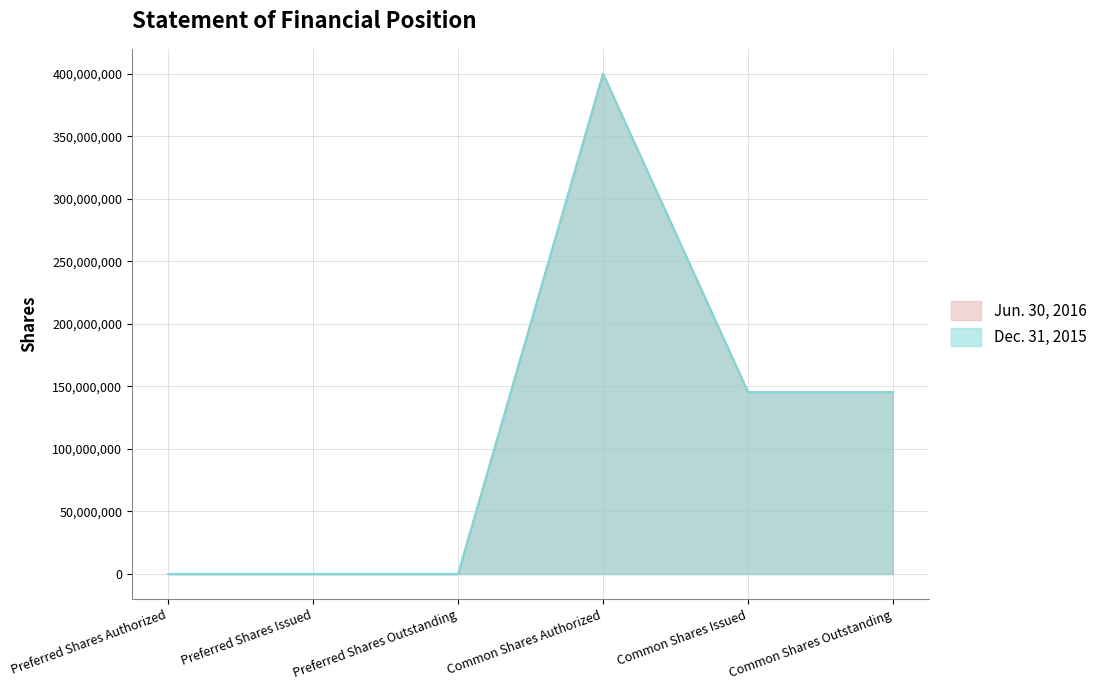

True or false: Jun. 30, 2016 has more than 0 interior local peaks.

True